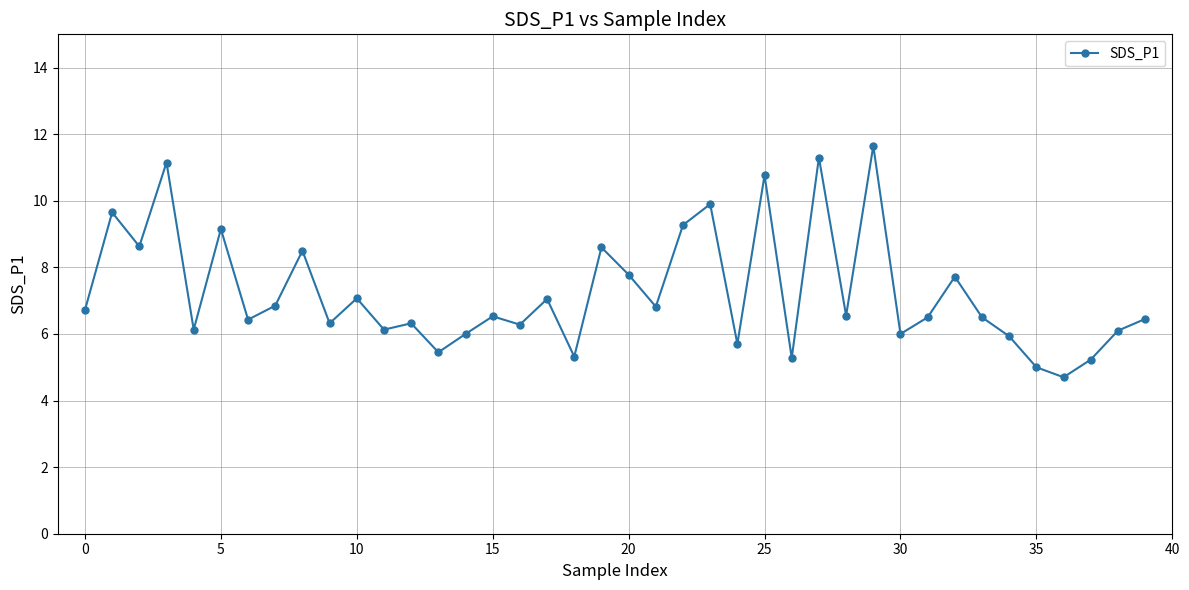

True or false: the data has more than 0 interior local peaks.

True